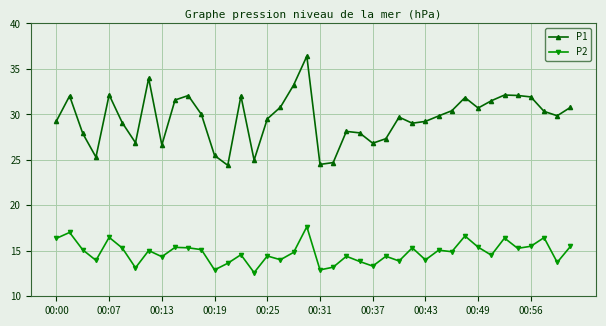

What is the sum of all P2 values?

591.8